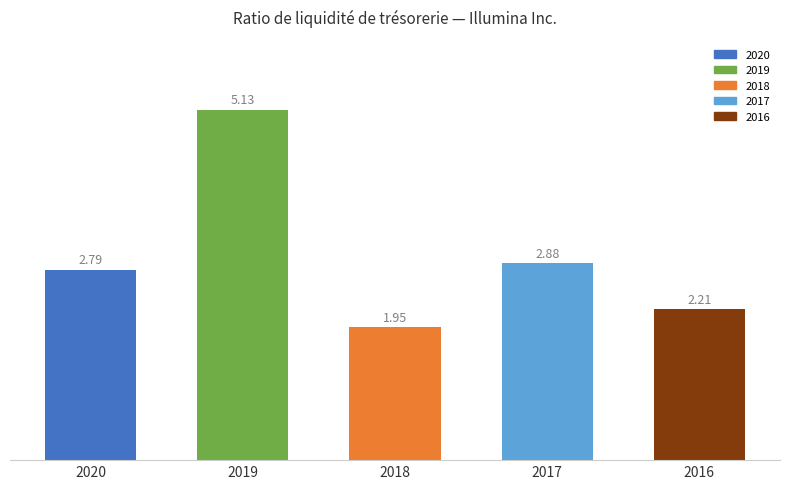

What is the value of the 5th bar from the left?

2.2